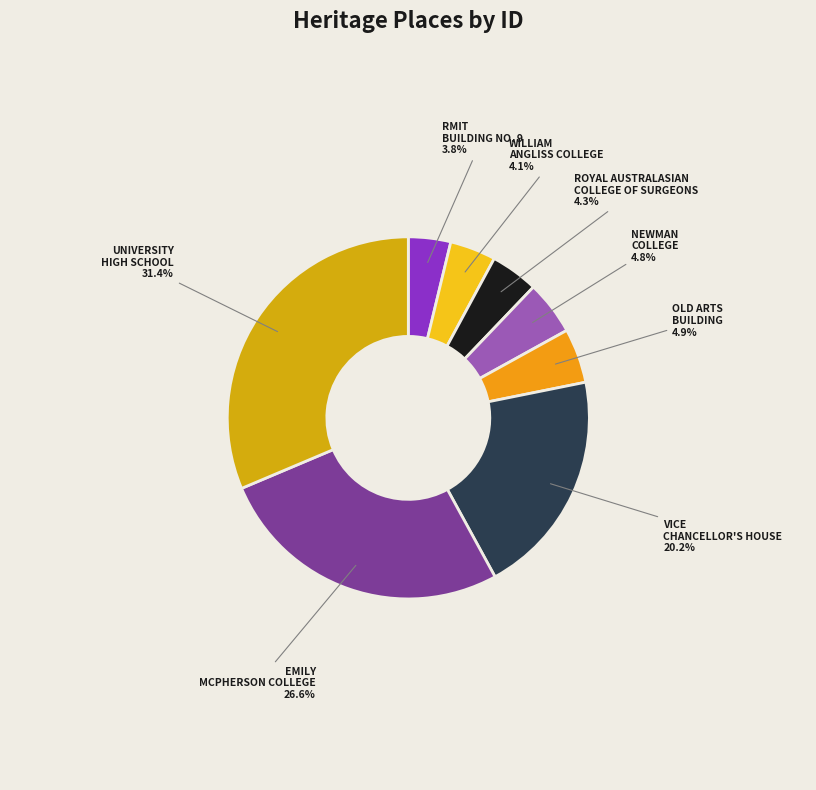

To the nearest percent, what percentage of the pie is NEWMAN COLLEGE?

5%